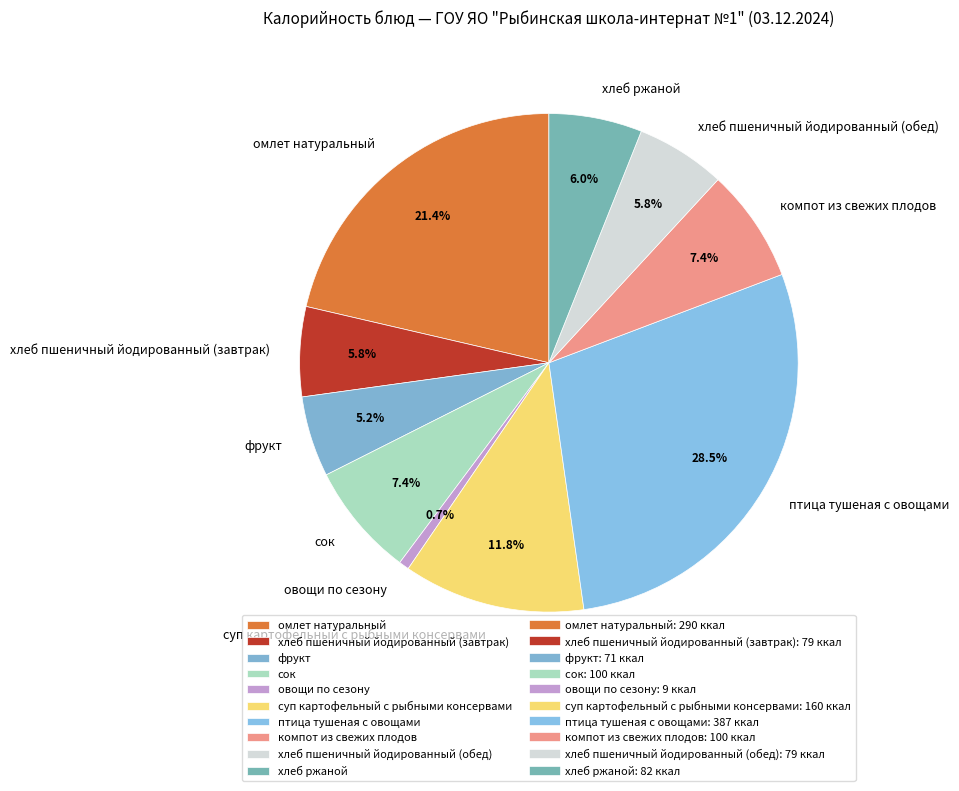

To the nearest percent, what is the difference between the фрукт and сок slice percentages?

2%